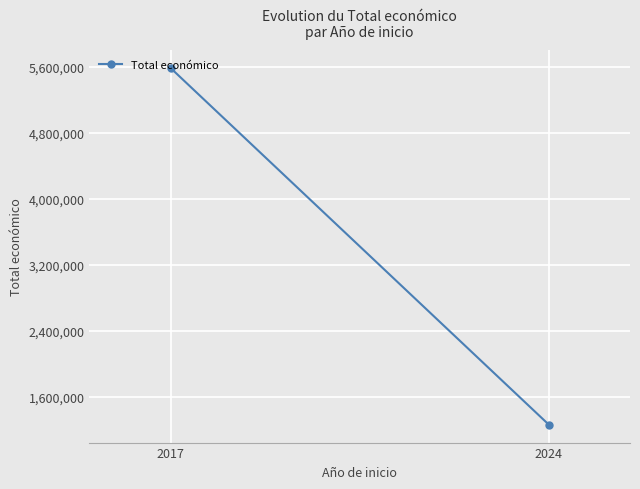

Reading left to right, transcribe all the data shown in this chart.

5588902	1258267